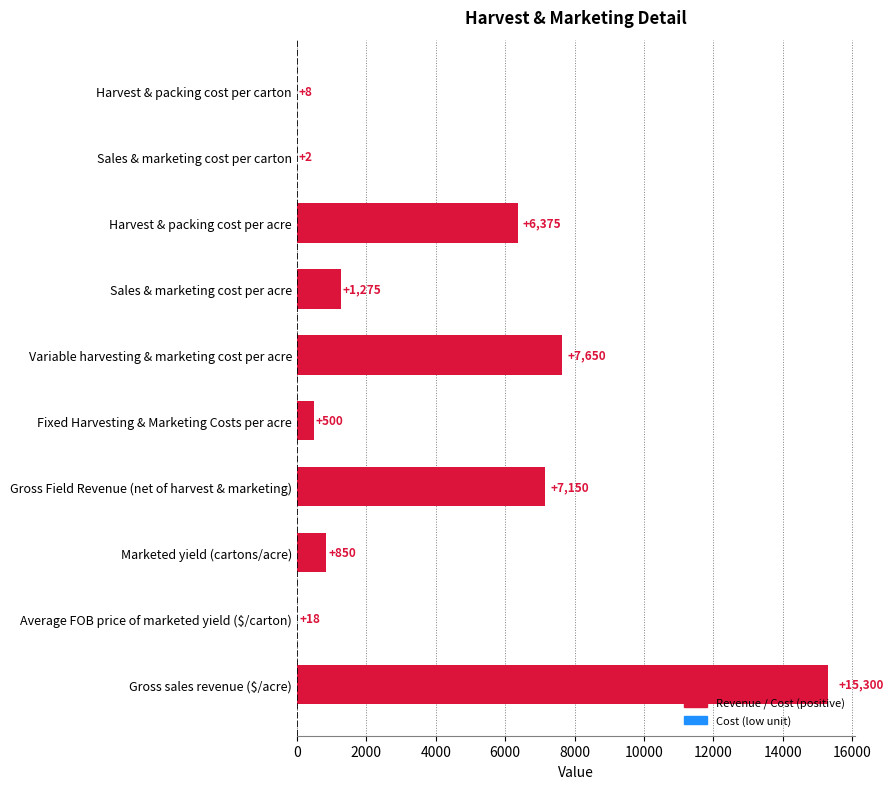

Between Marketed yield (cartons/acre) and Sales & marketing cost per acre, which is larger?

Sales & marketing cost per acre